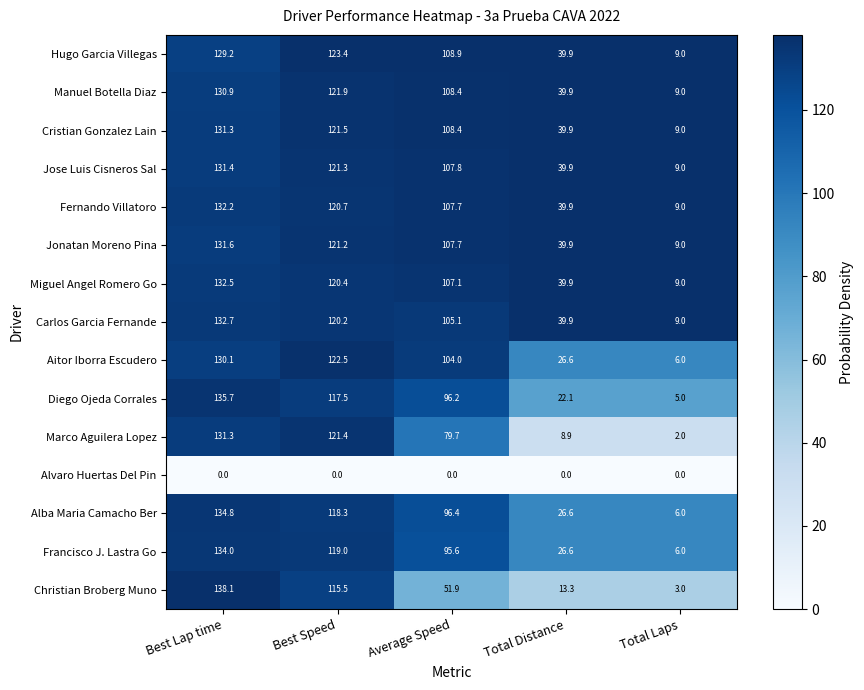

Where is Fernando Villatoro nearest to the value 70?

Total Distance